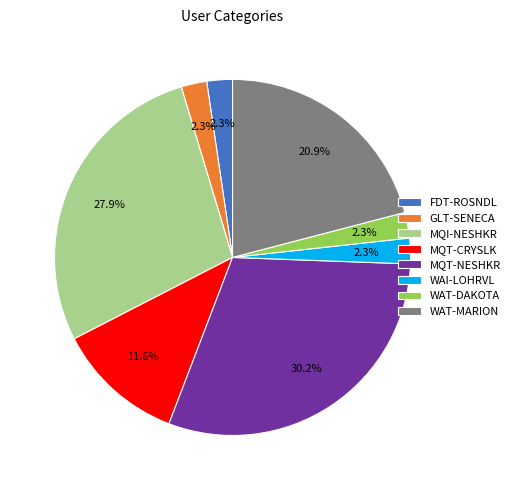

The FDT-ROSNDL slice represents 2% of the pie. True or false?

True